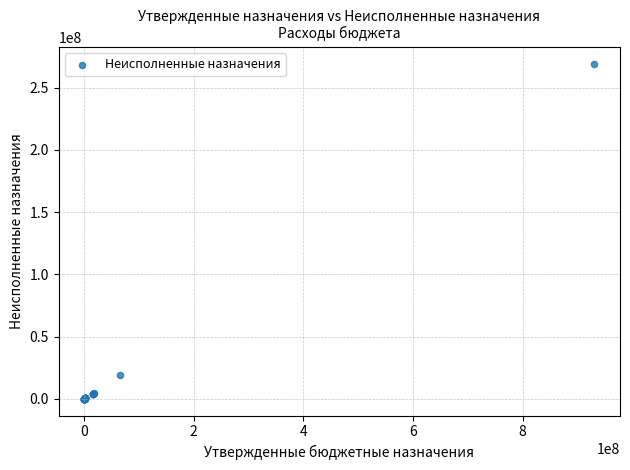

What Y value in the scatter plot is closest to 134625139?

19372706.3